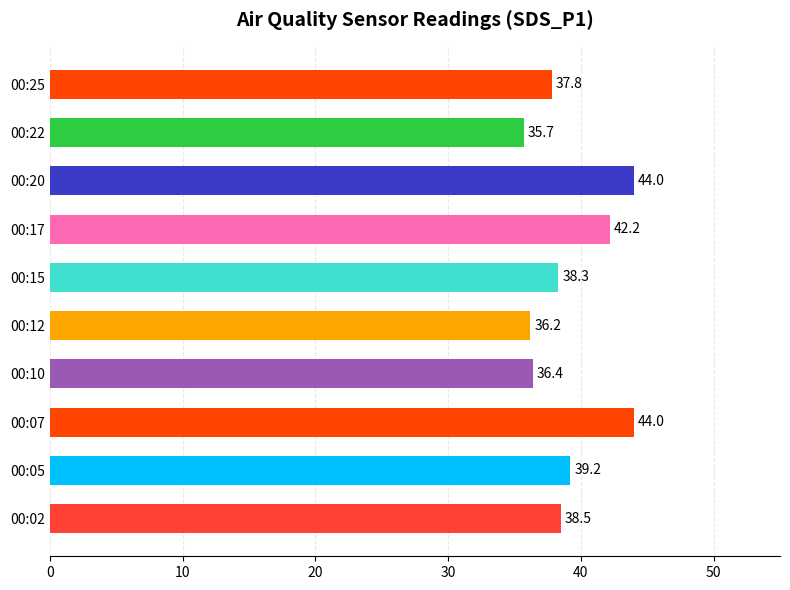

Does the chart contain any negative values?

No